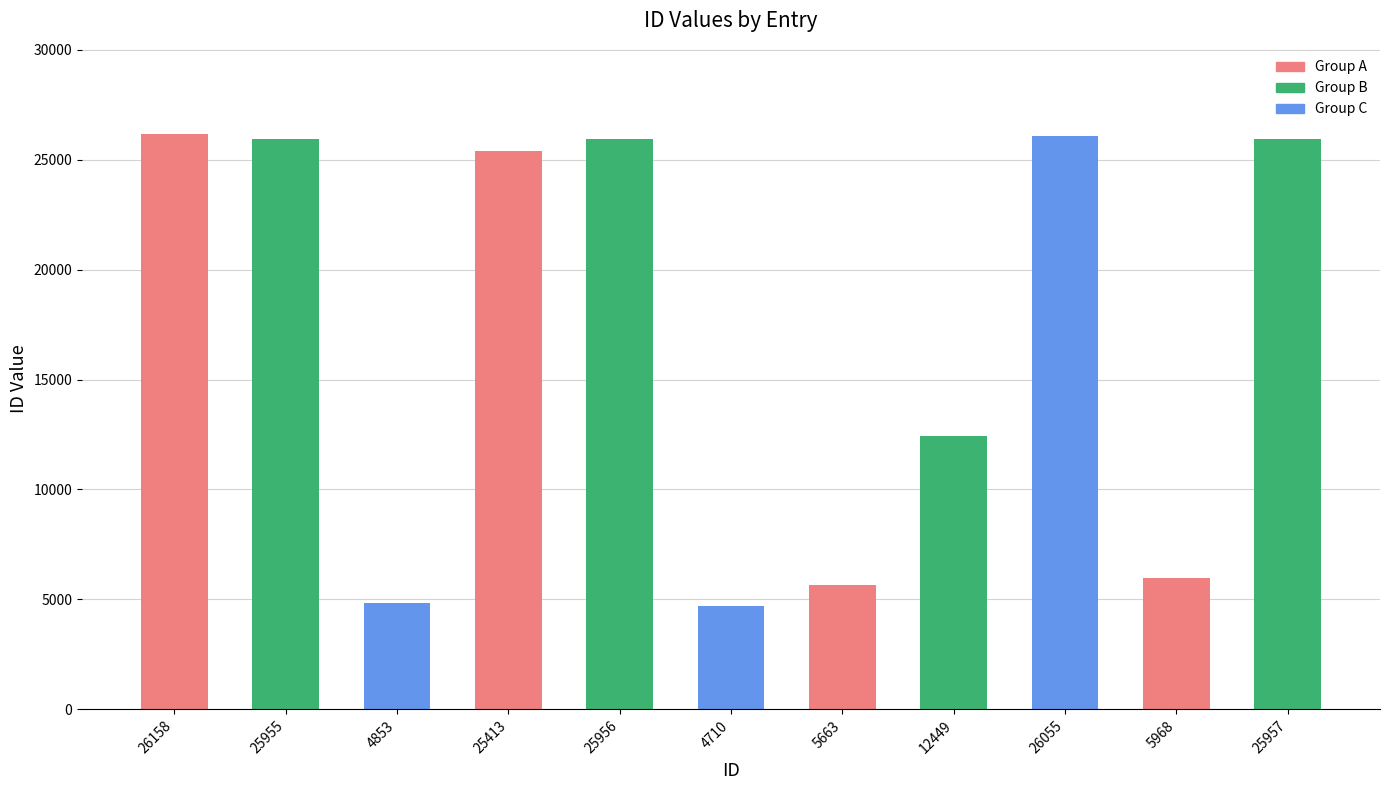

At which label is the value closest to 15434?

12449